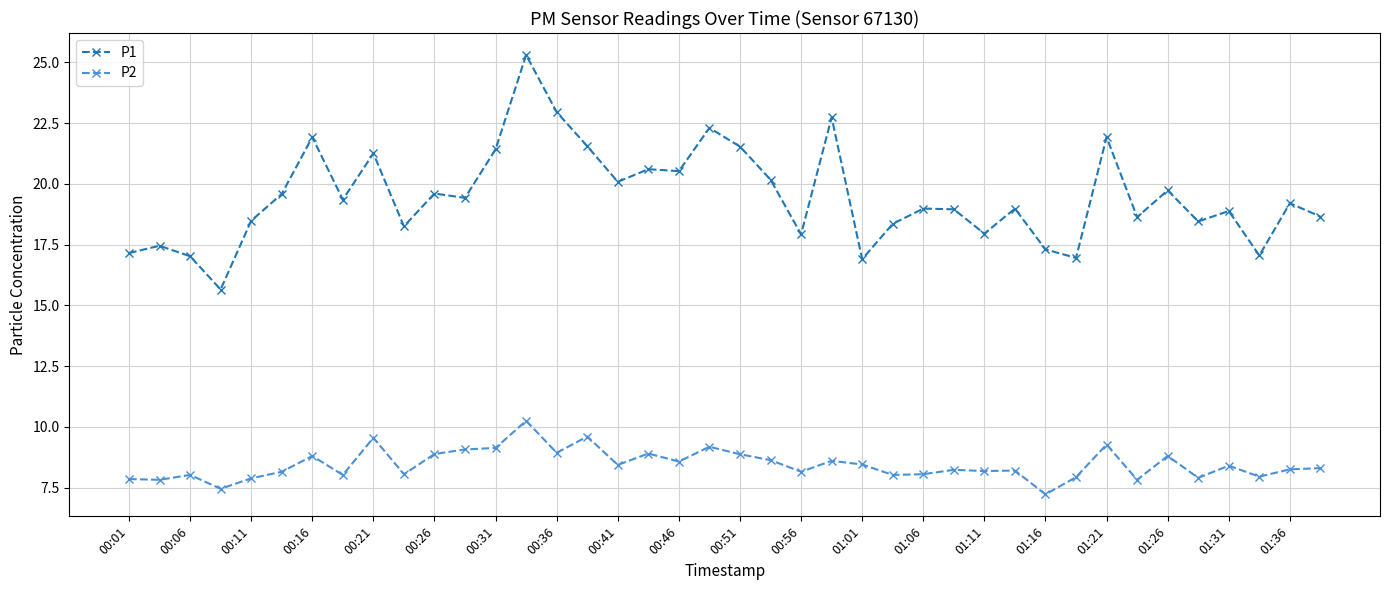

Does the chart display data point markers on the line(s)?

Yes